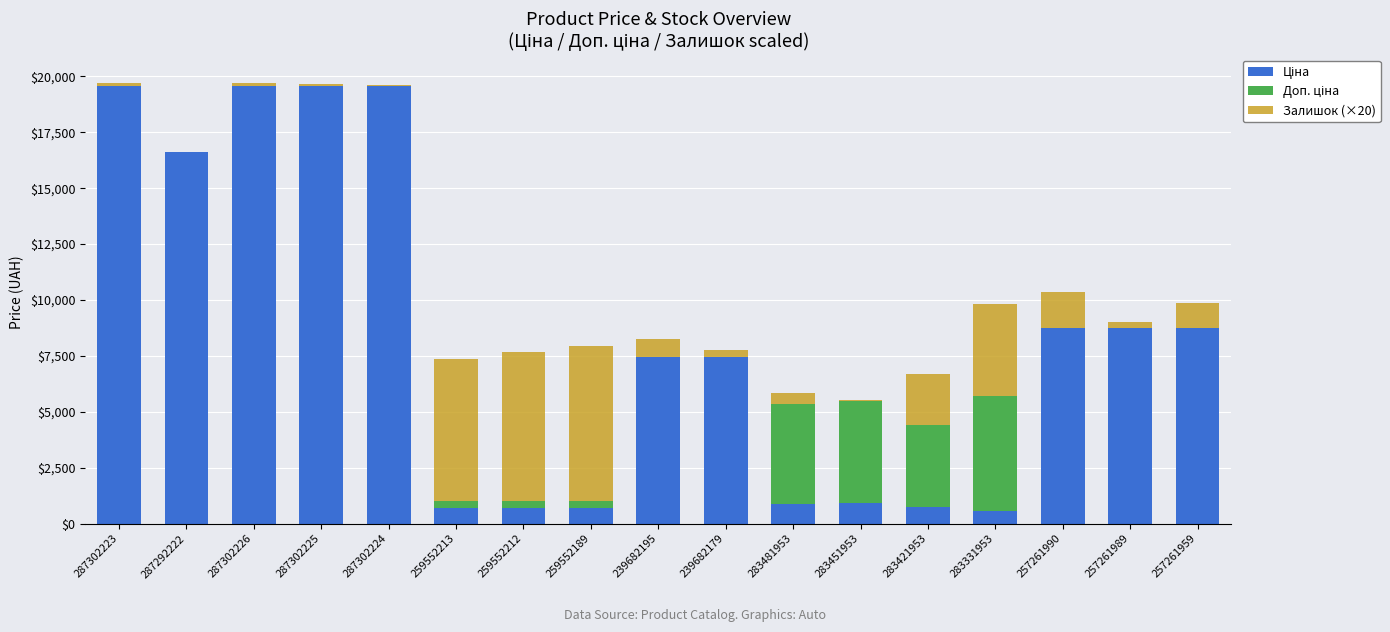

What is the total value across all series at 283421953?

6683.0